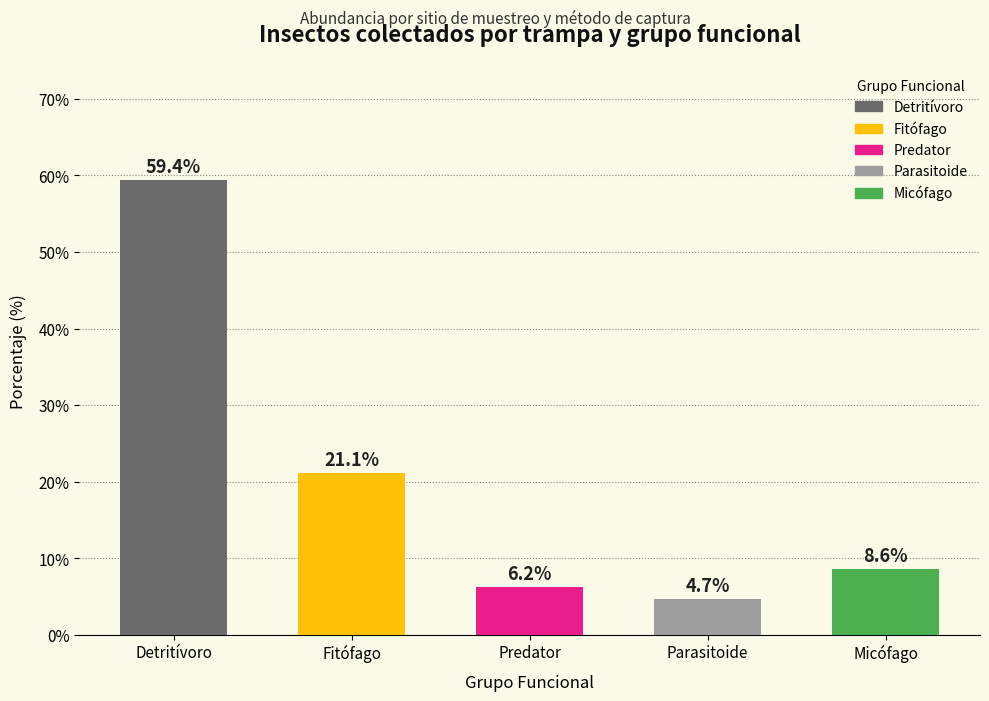

Which category has the highest value across all series?

Detritívoro